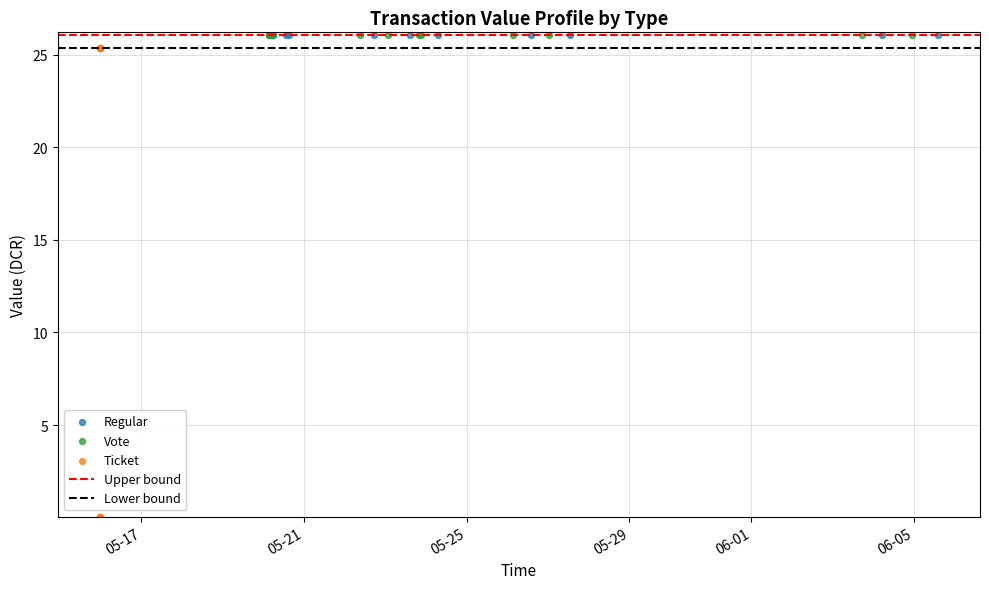

Which series reaches the minimum Y coordinate?

Ticket